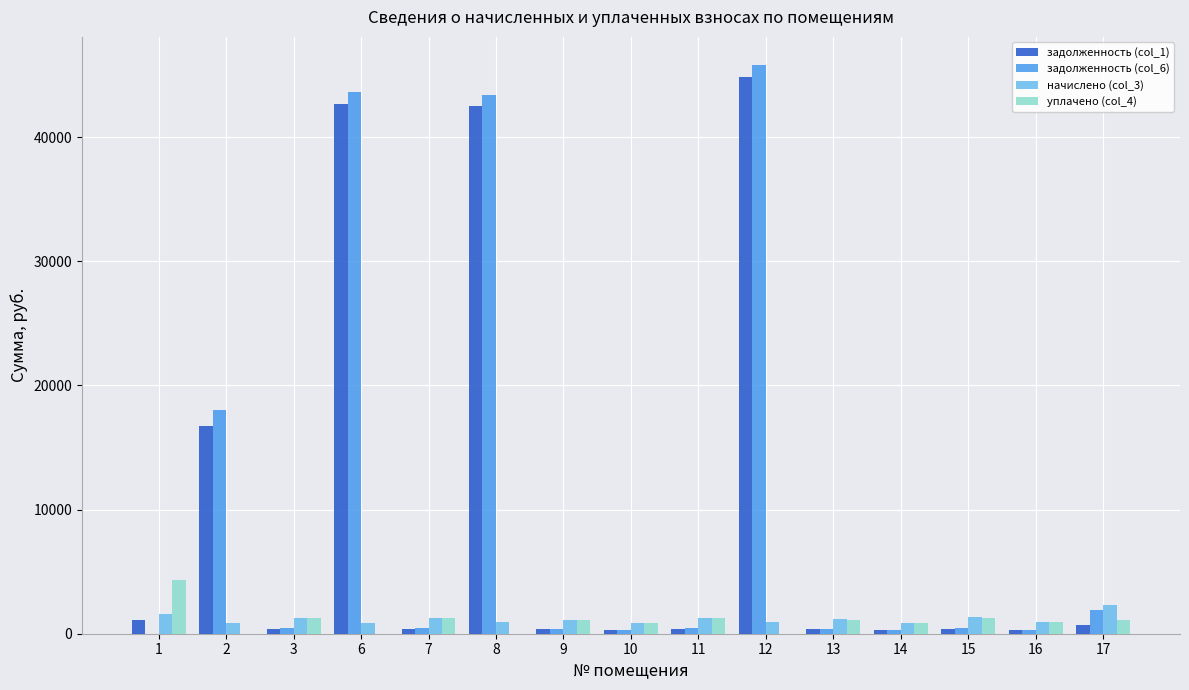

What is the sum of all уплачено (col_4) values?

15432.4